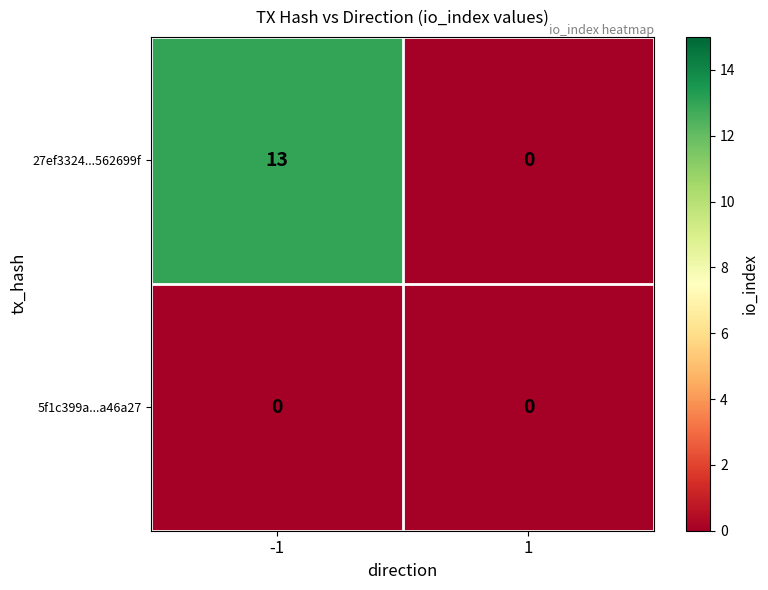

Which series has the largest range (max minus min)?

27ef3324...562699f